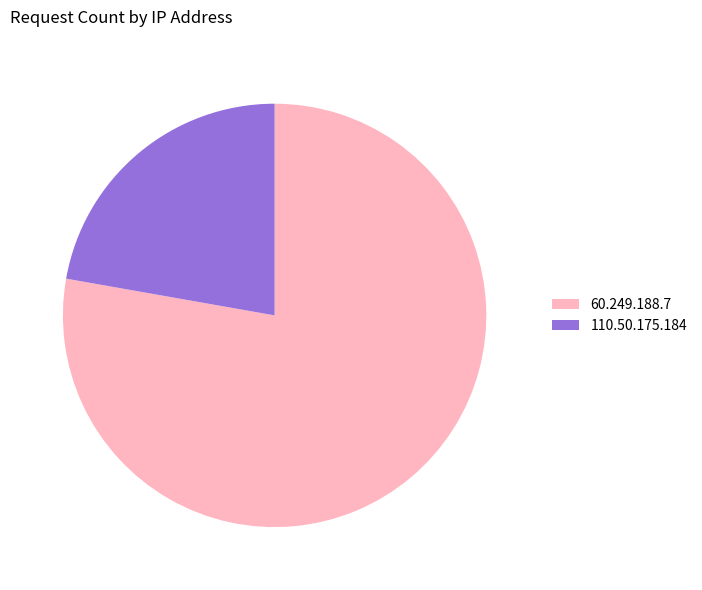

What is the smallest slice in the pie chart?

110.50.175.184